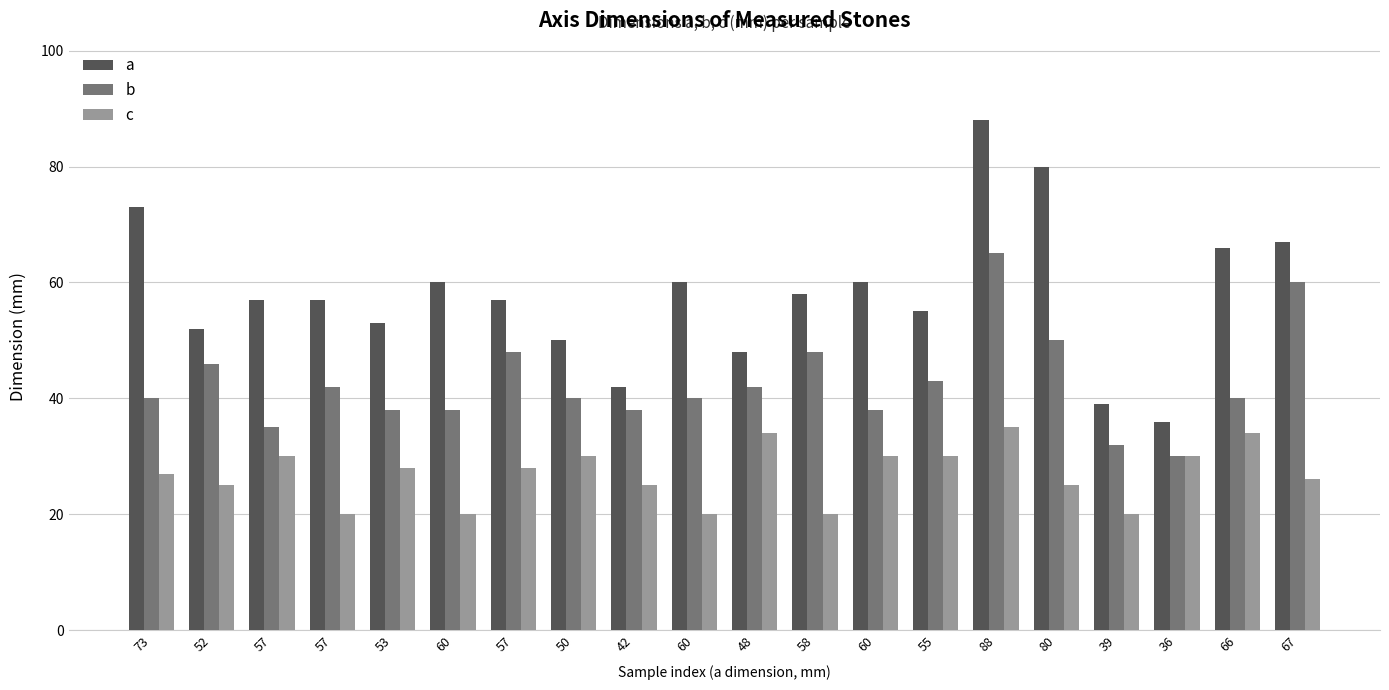

What is the difference between the c values at 60 and 36?

10